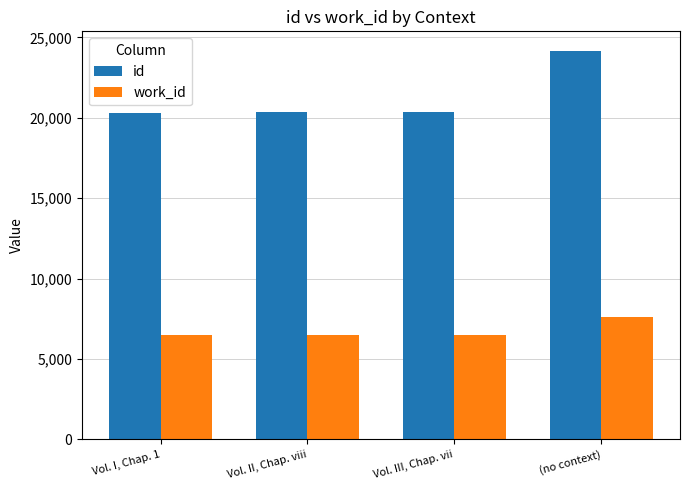

Which series changed the most between Vol. II, Chap. viii and (no context)?

id